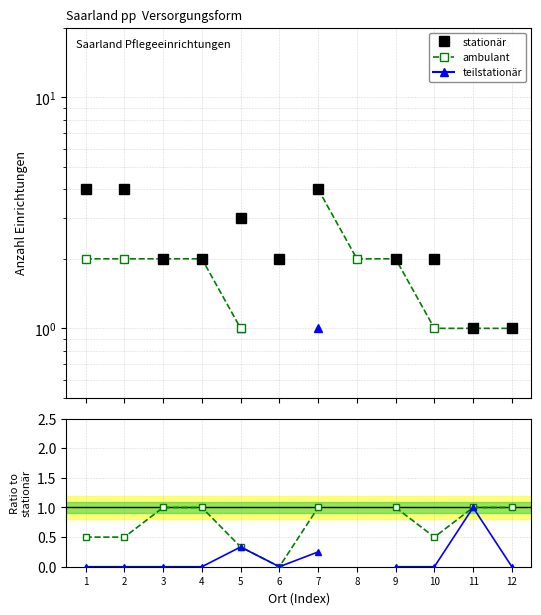

At which category is the sum across all series the highest?

7